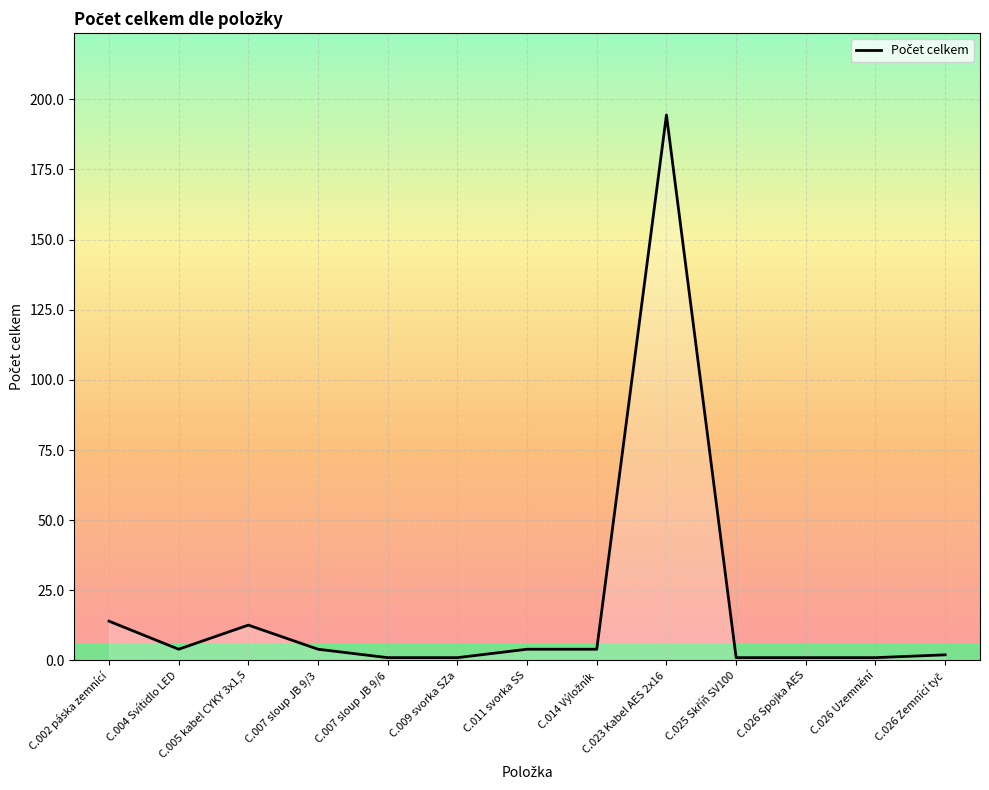

At which category does the chart reach its peak across all series?

C.023 Kabel AES 2x16